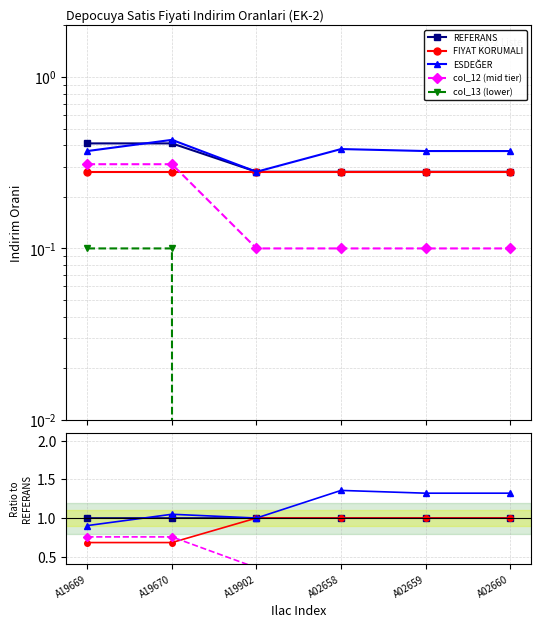

Reading left to right, transcribe all the data shown in this chart.

REFERANS: 1.0	1.0	1.0	1.0	1.0	1.0
FIYAT KORUMALI: 0.7	0.7	1.0	1.0	1.0	1.0
ESDEĞER: 0.9	1.0	1.0	1.4	1.3	1.3
col_12 (mid tier): 0.8	0.8	0.4	0.4	0.4	0.4
col_13 (lower): 0.2	0.2	0.0	0.0	0.0	0.0